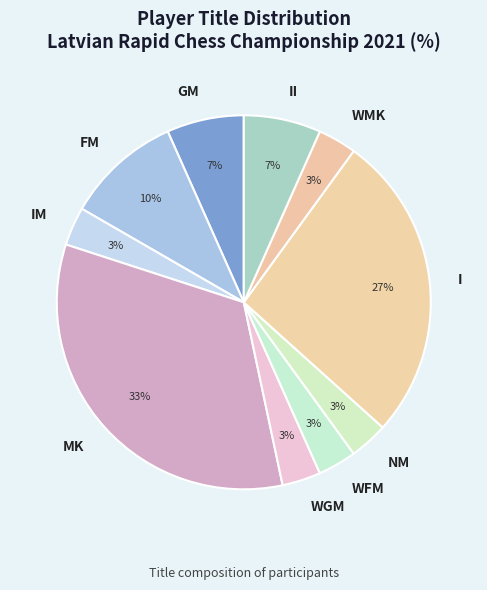

Combined, do WGM and WMK account for over 50%?

No